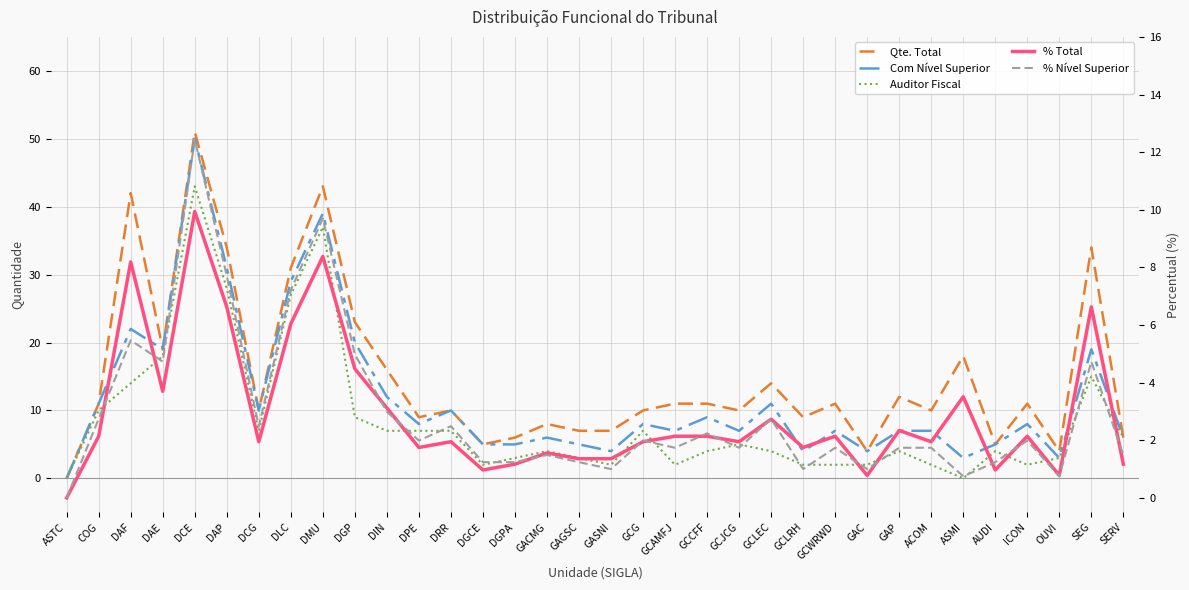

At GCAMFJ, list the series in order from largest to smallest.

Qte. Total, Com Nível Superior, % Total, Auditor Fiscal, % Nível Superior